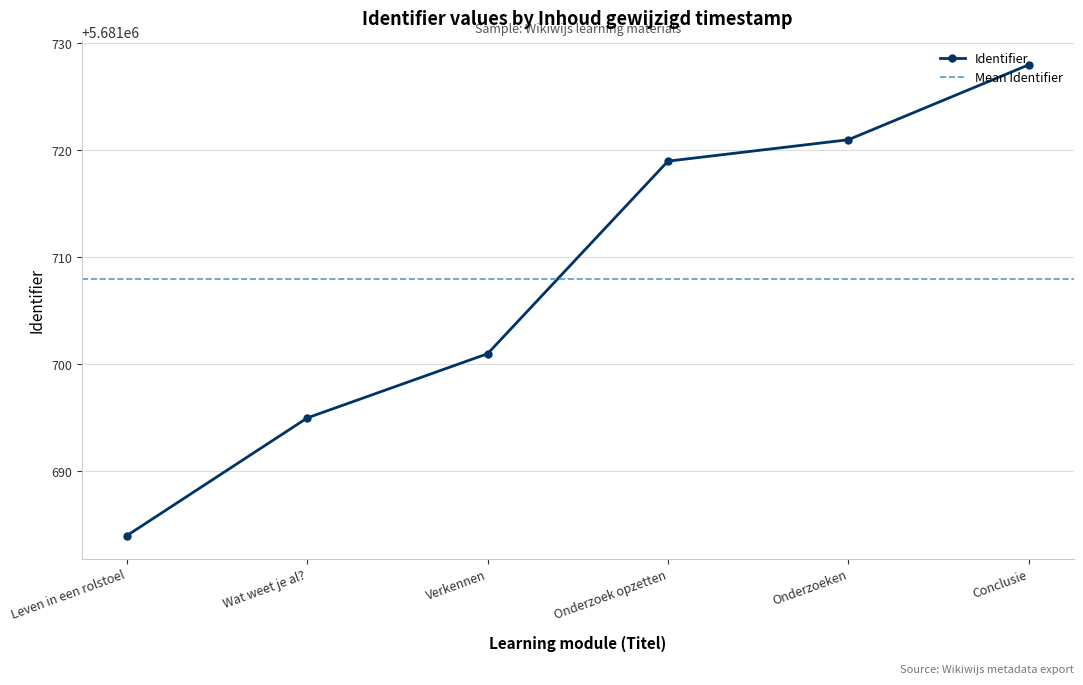

What is the difference between the maximum and minimum values?

44